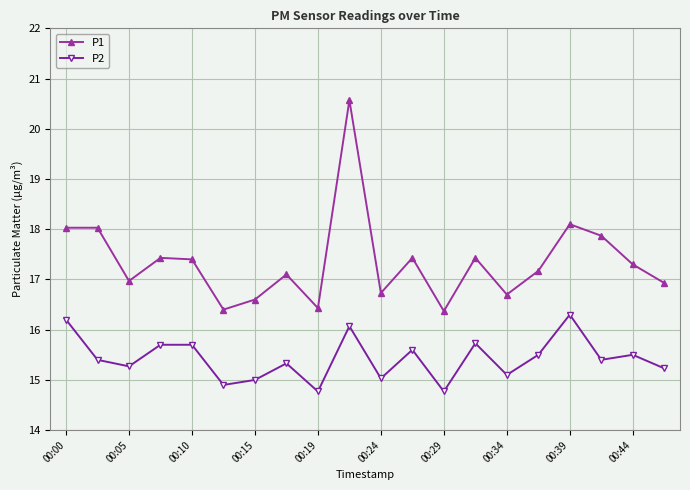

Is this an area chart (filled region under the line)?

No